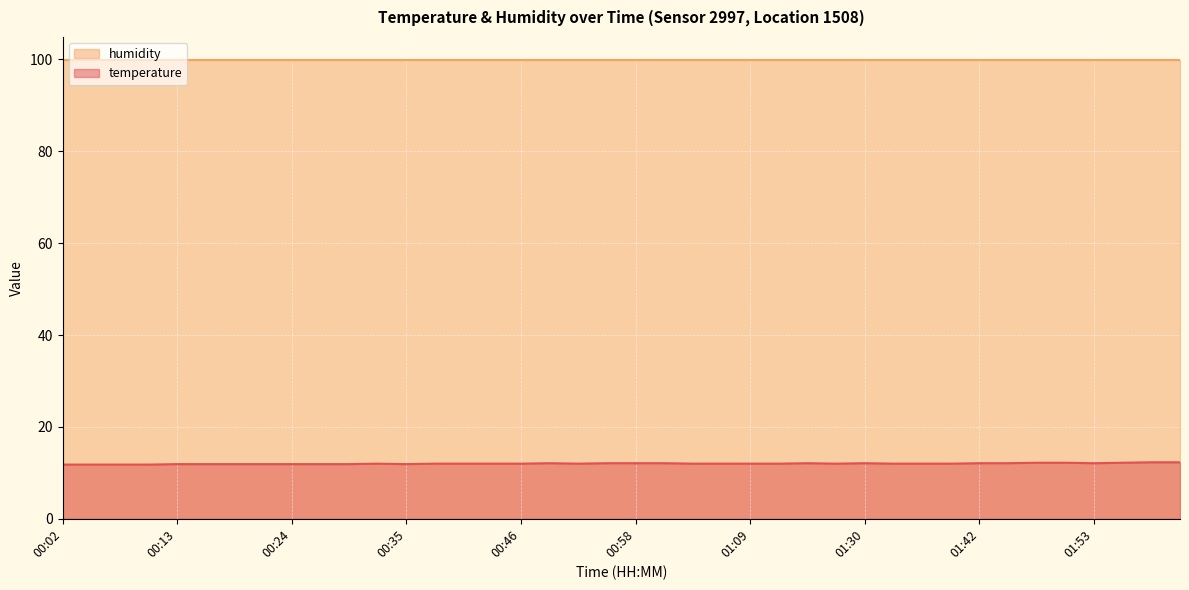

What is the lowest value of the temperature series?

11.8